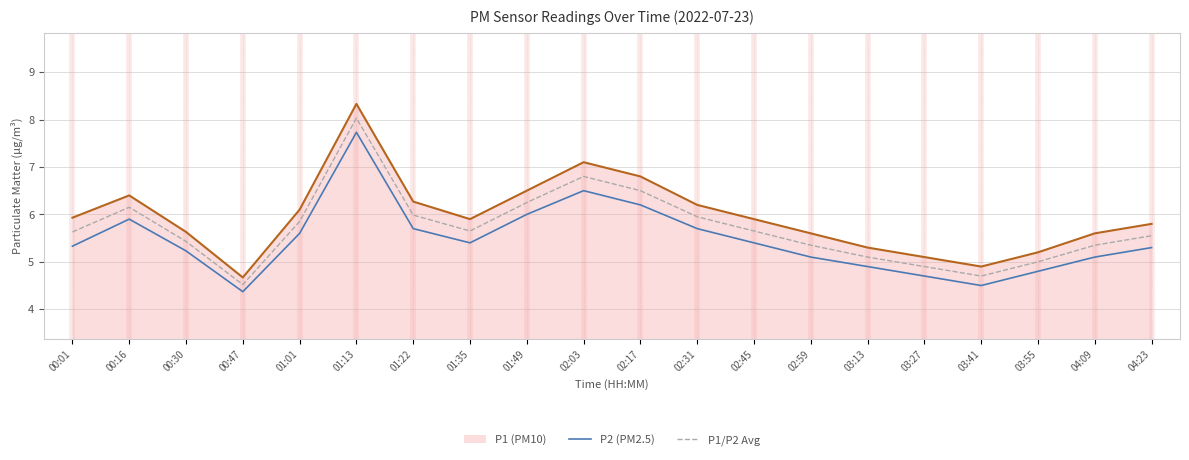

List the series in order of their overall mean, highest first.

P1 (PM10), P1/P2 Avg, P2 (PM2.5)